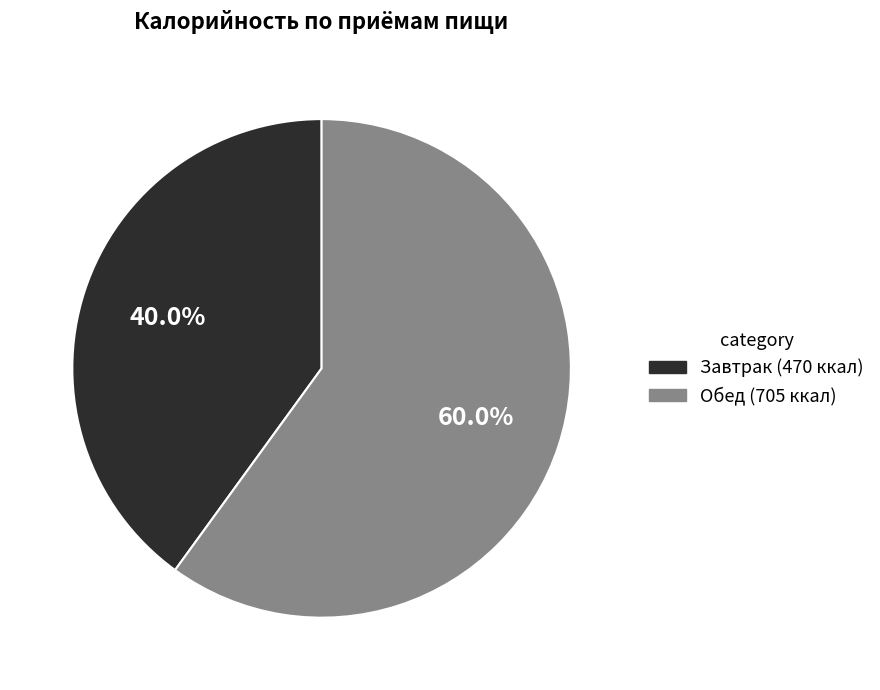

What is the smallest slice in the pie chart?

Завтрак